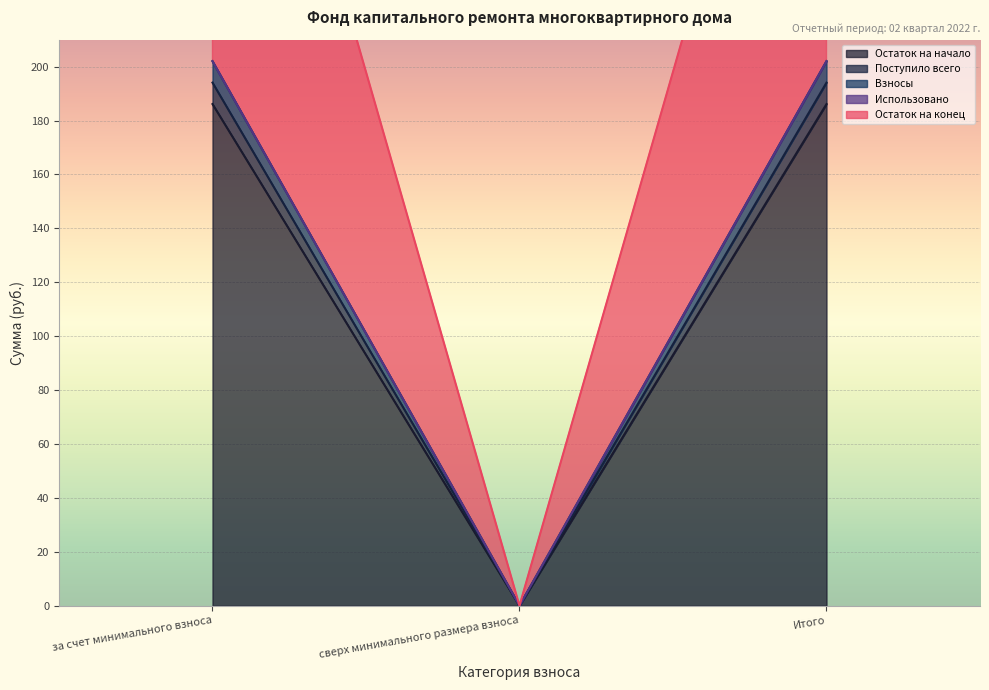

True or false: Взносы has a value of 317.1 at за счет минимального взноса.

False